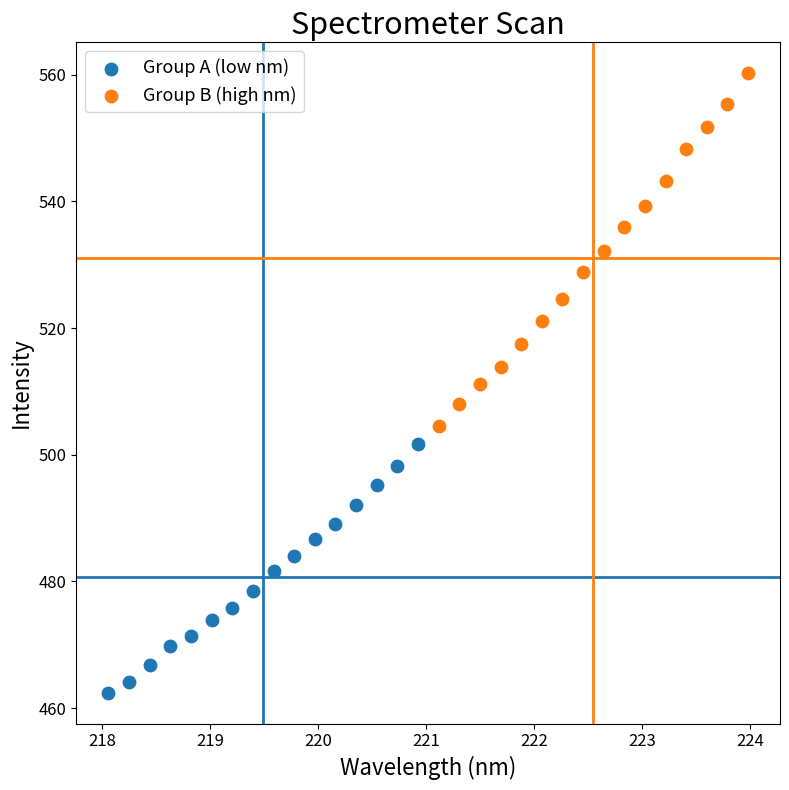

What are all the series names shown in the legend?

Group A (low nm), Group B (high nm)